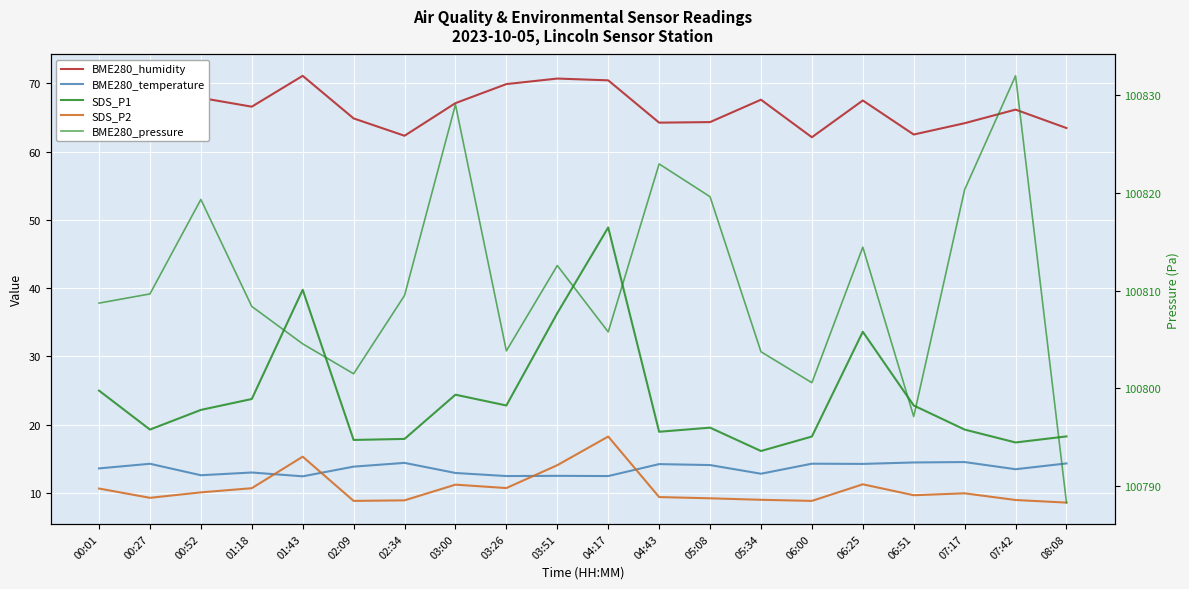

At which category does SDS_P1 reach its first local peak?

01:43